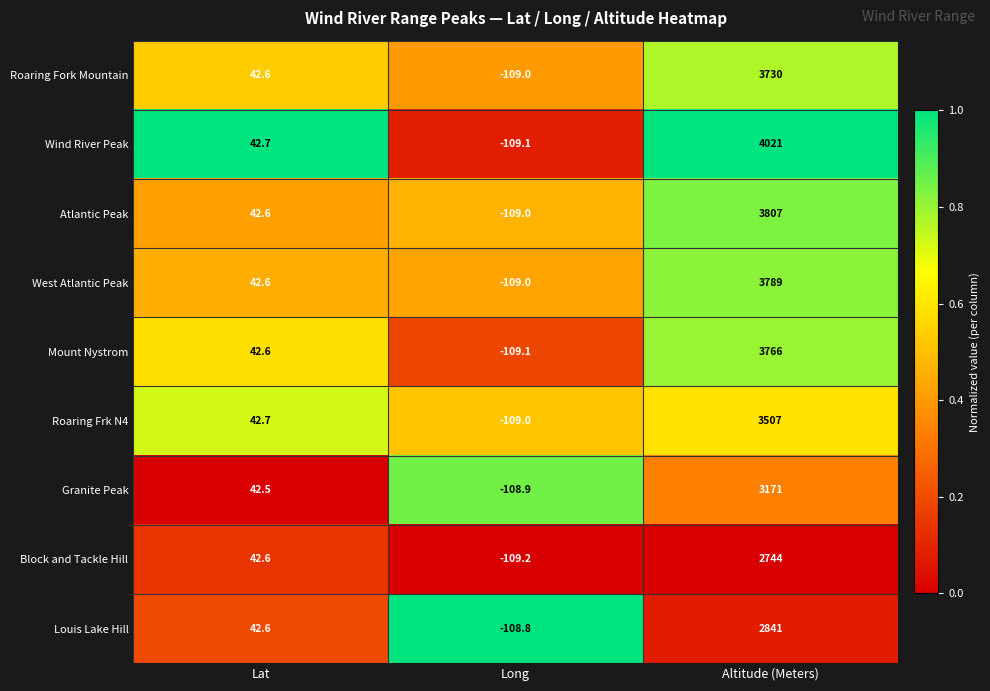

At which category is the sum across all series the highest?

Altitude (Meters)